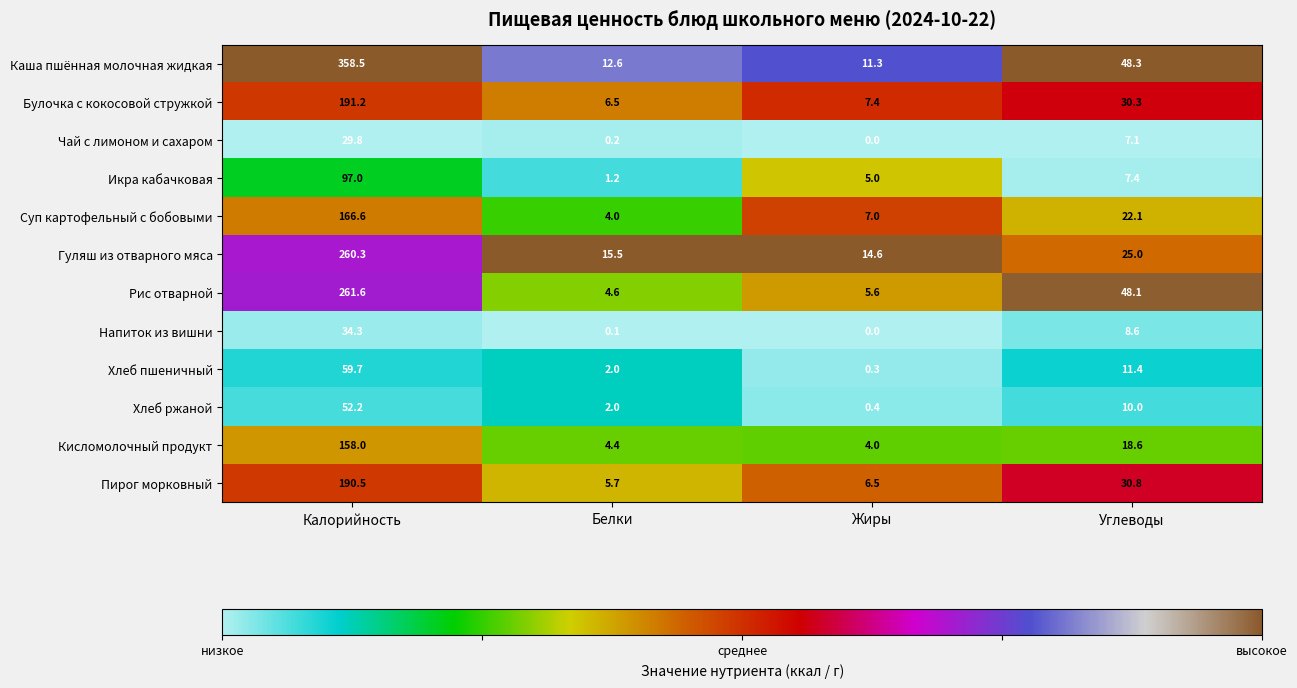

Between Калорийность and Жиры, which series saw the biggest shift?

Каша пшённая молочная жидкая